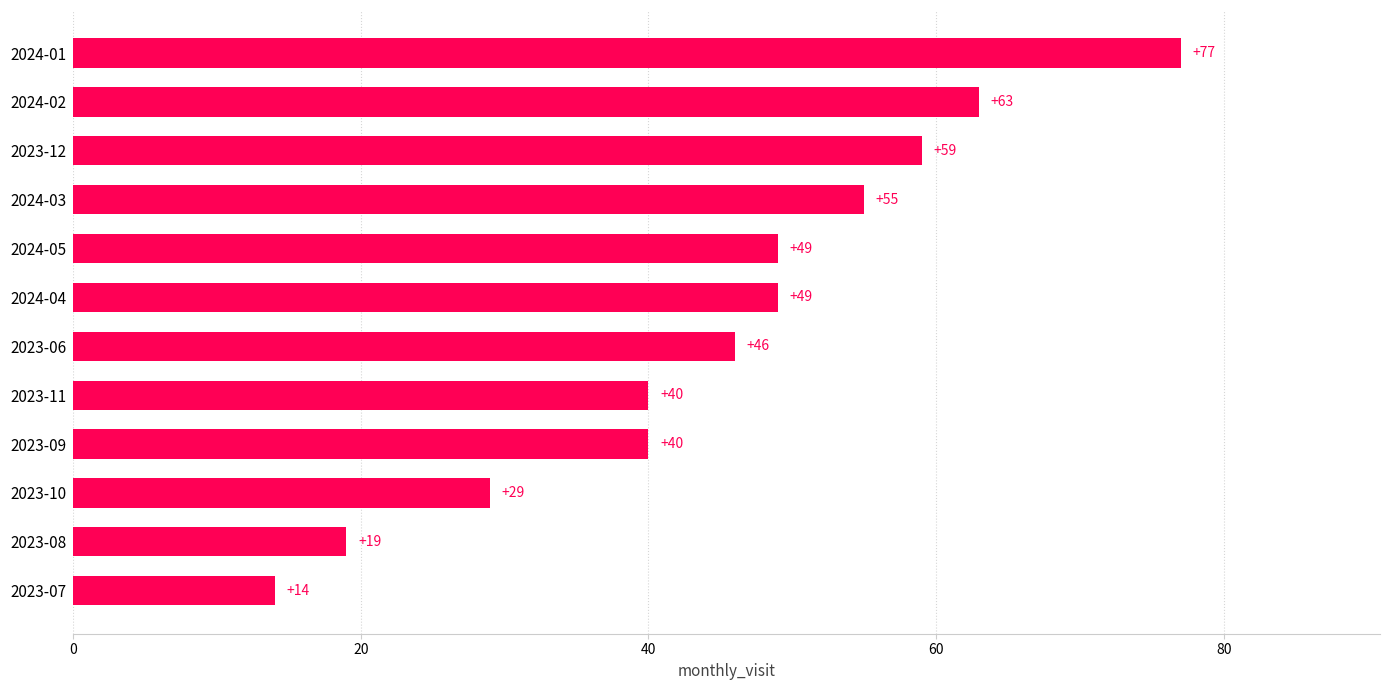

Reading top to bottom, transcribe all the data shown in this chart.

77	63	59	55	49	49	46	40	40	29	19	14